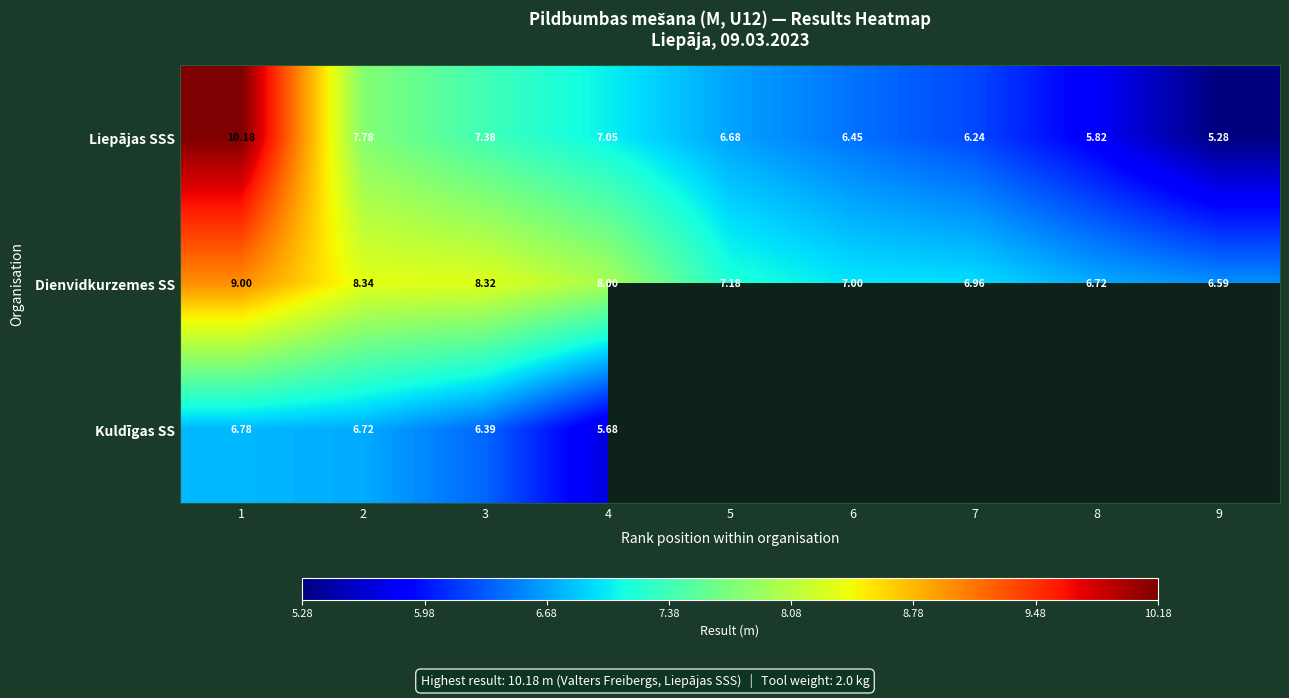

Which category has the highest value in the Dienvidkurzemes SS series?

1